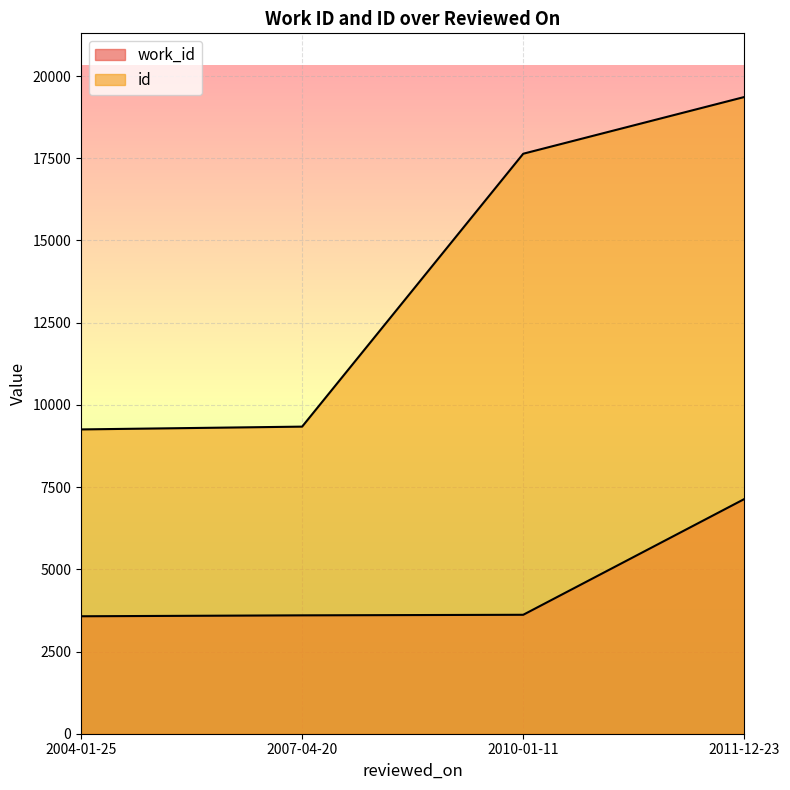

True or false: work_id has more than 0 interior local peaks.

False